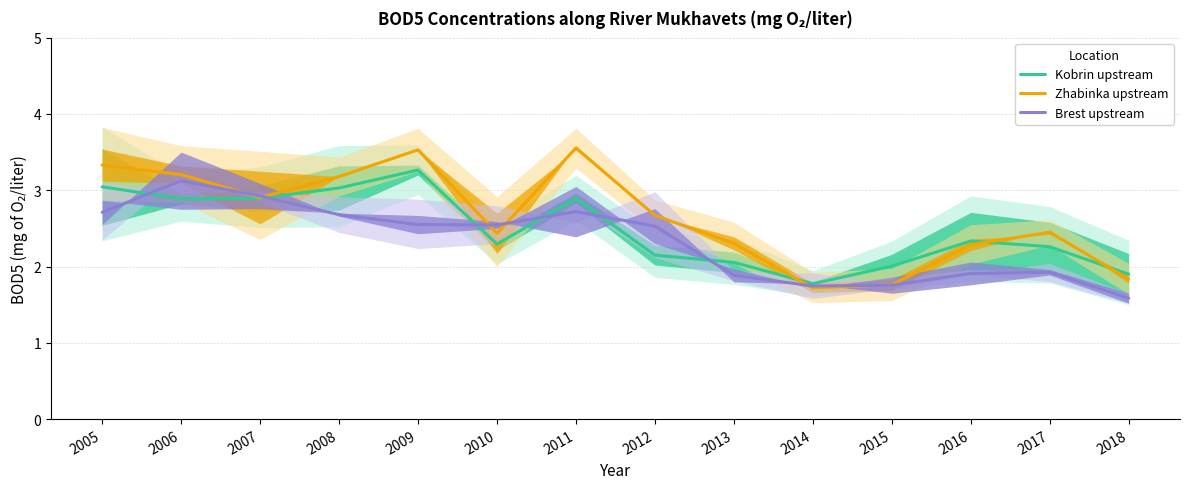

What is the sum of the Zhabinka upstream values at 2010 and 2006?

5.6